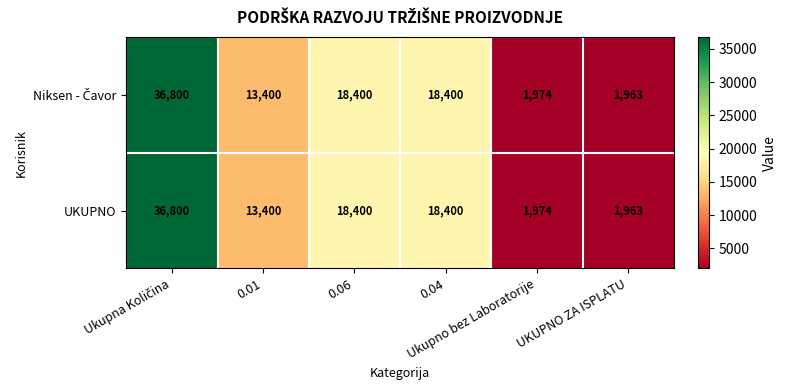

What is the difference between the maximum and minimum values in the UKUPNO series?

34837